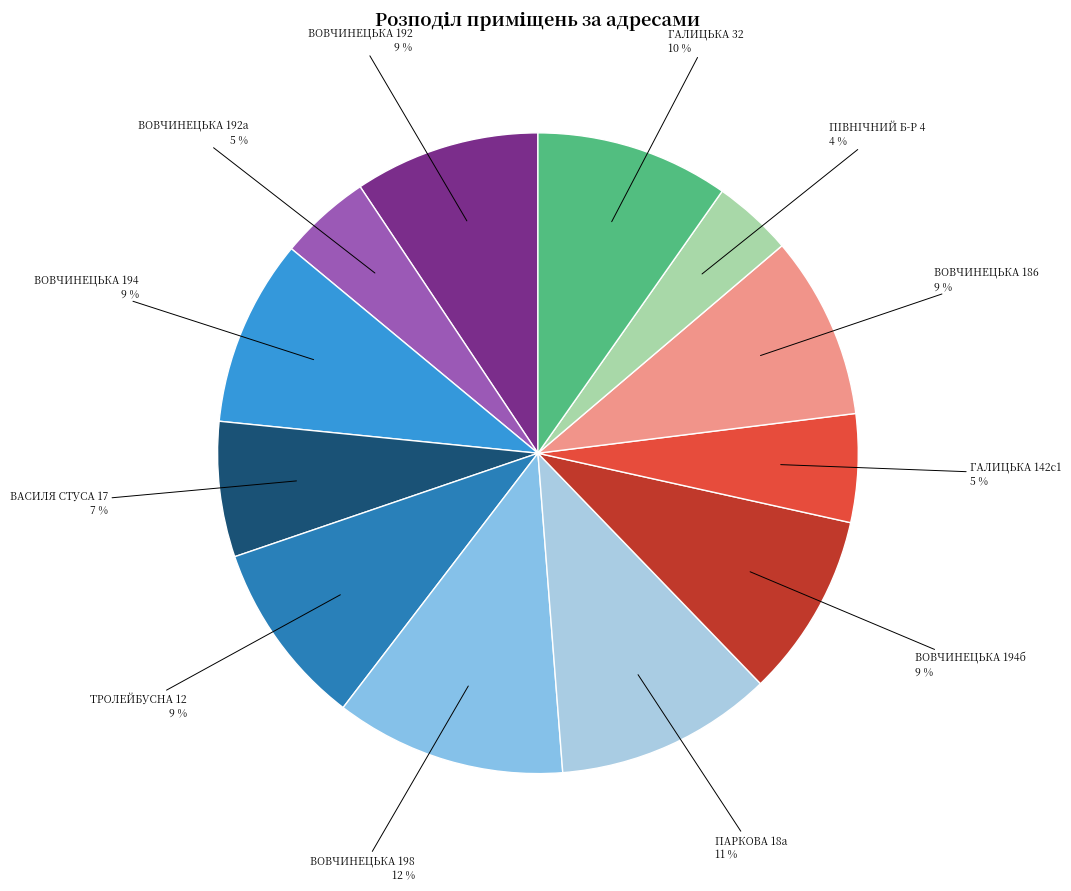

The ВОВЧИНЕЦЬКА 192 slice represents 4% of the pie. True or false?

False